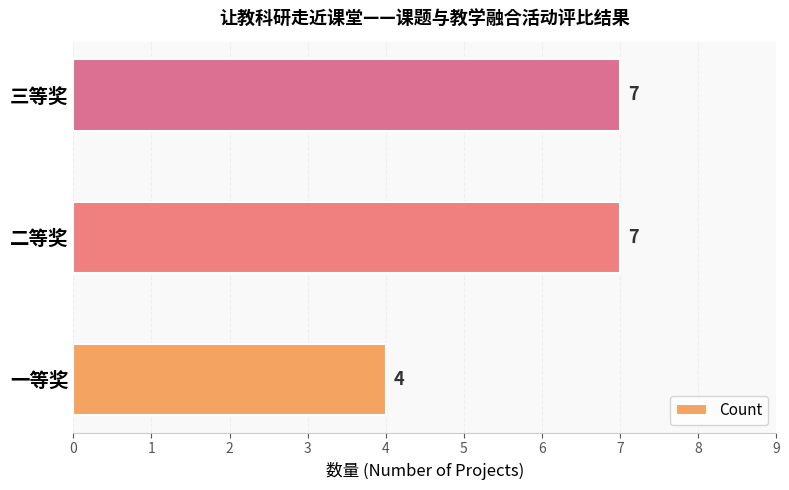

What is the change in value from 一等奖 to 三等奖?

+3